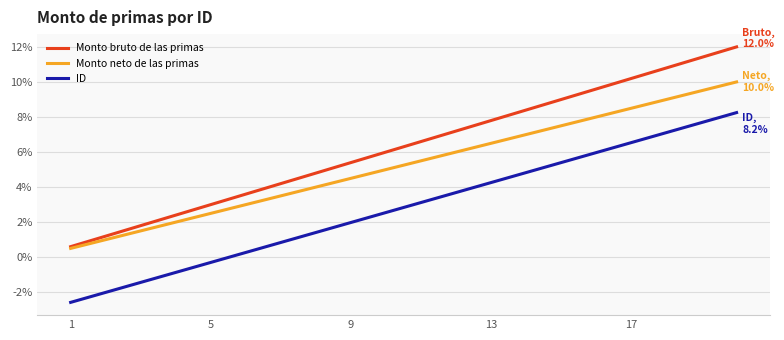

True or false: Monto neto de las primas and ID intersect in this chart.

False